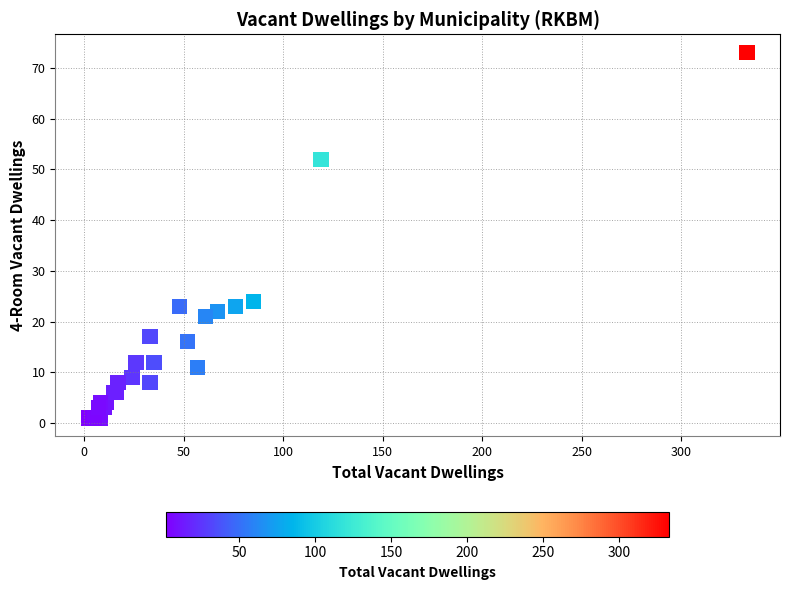

What Y value in the scatter plot is closest to 37?

24